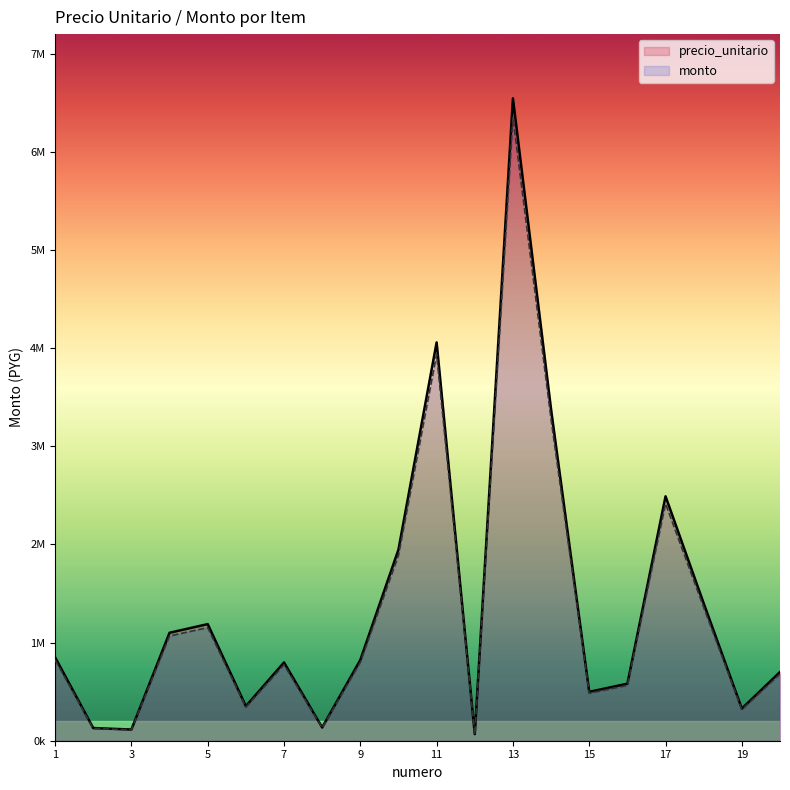

How many lines are shown in the chart?

2